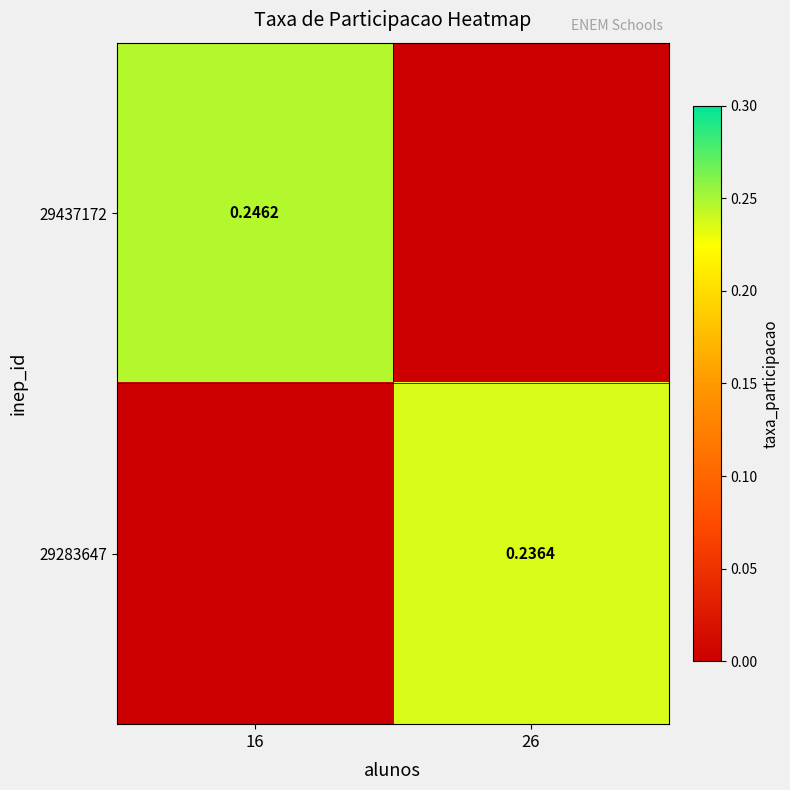

Which has a higher value, 16 or 26?

16